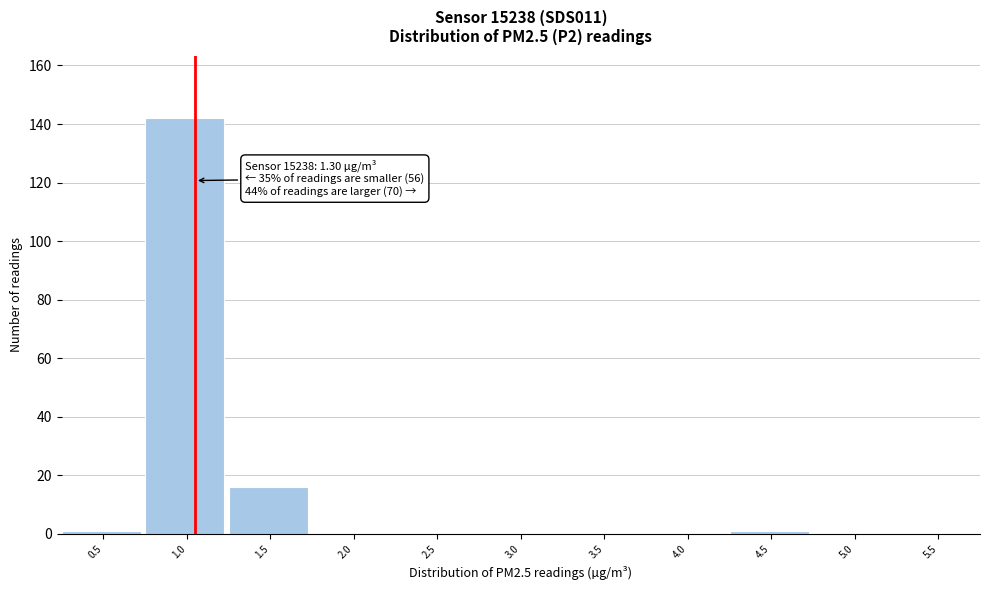

Reading right to left, list all the values displayed in this chart.

5.5=0	5.0=0	4.5=1	4.0=0	3.5=0	3.0=0	2.5=0	2.0=0	1.5=16	1.0=142	0.5=1